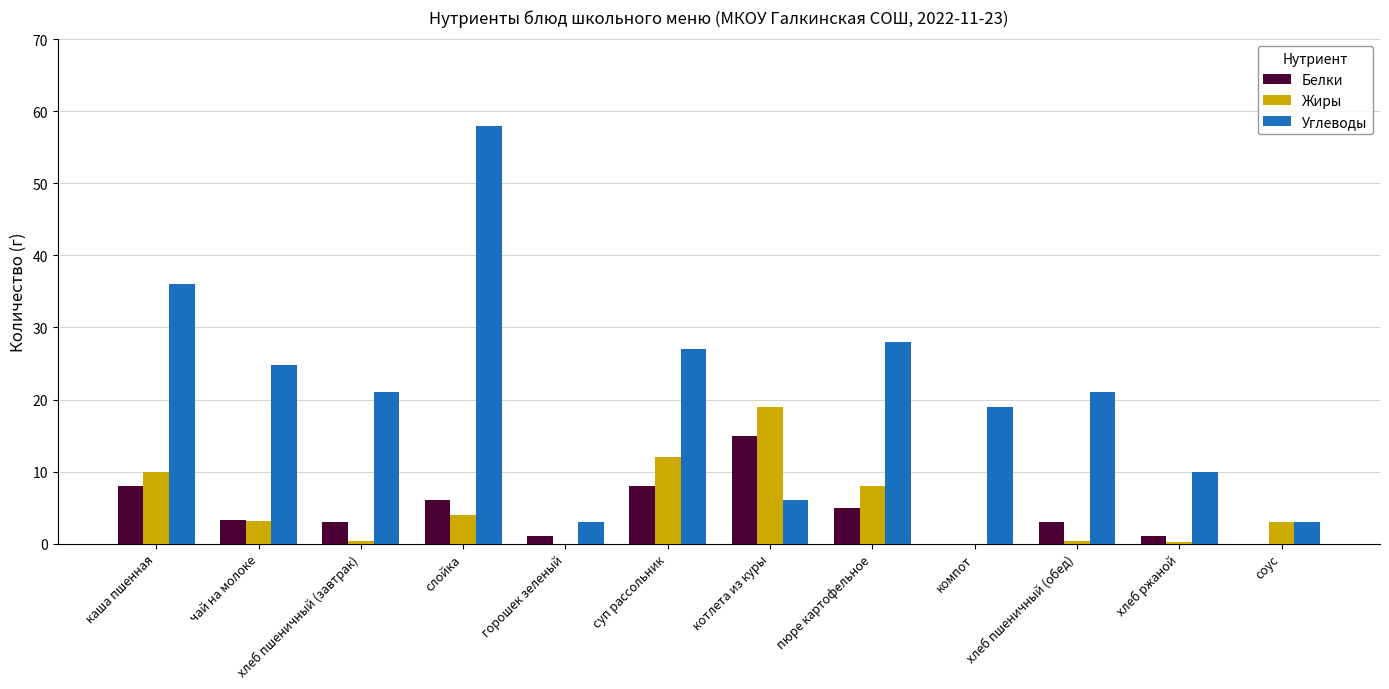

Is it true that Углеводы equals 58.0 at слойка?

True